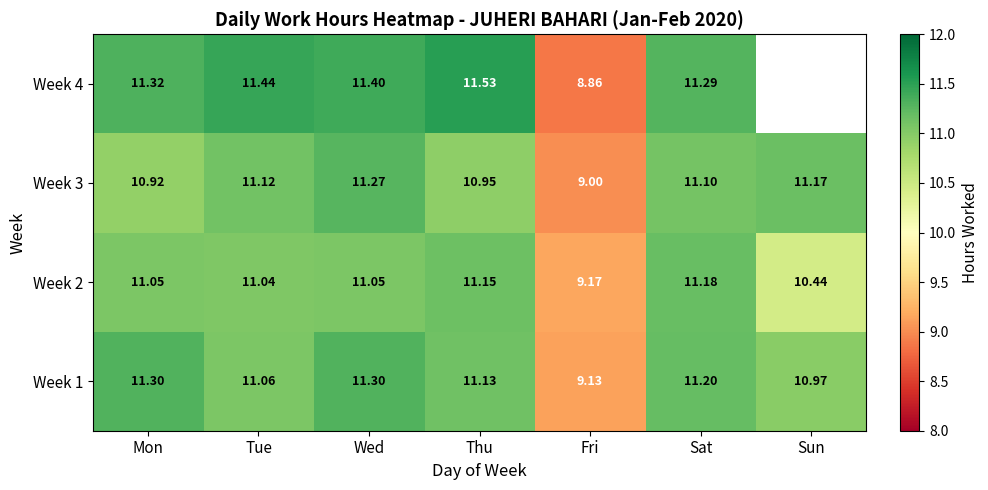

Where does the Week 3 series first go above 11?

Tue